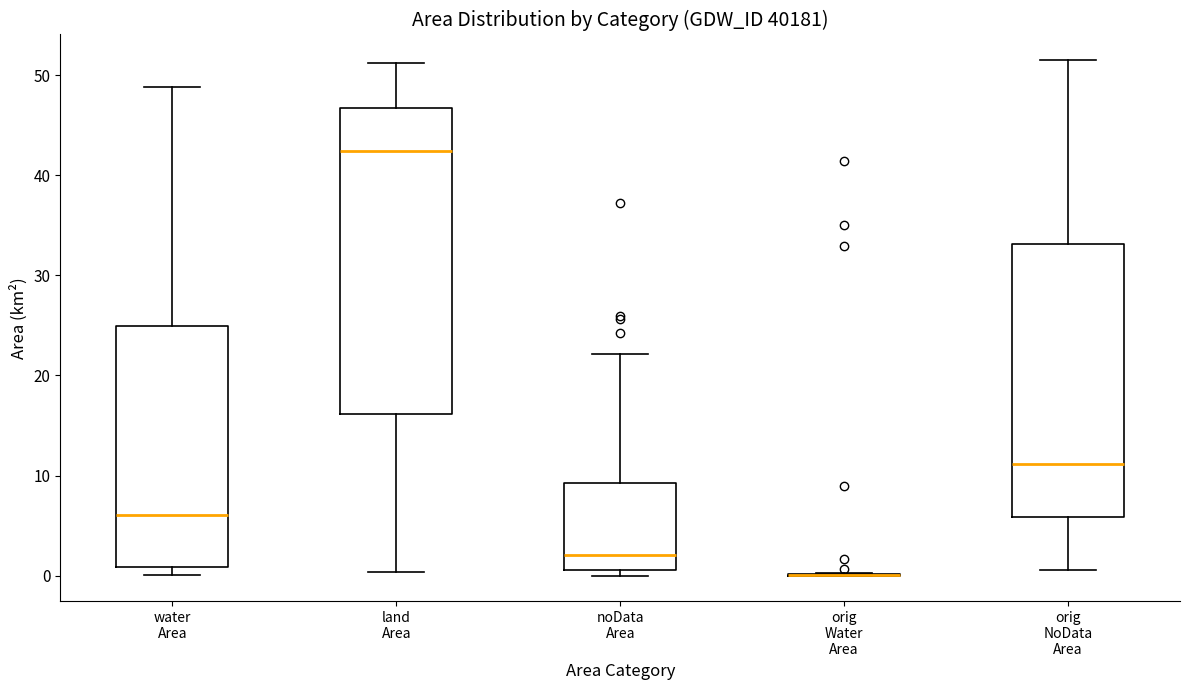

Where does the upper whisker of the box for noData Area end on the y-axis? The values are not printed on the chart, so give them approximately, as read against the axis.

22